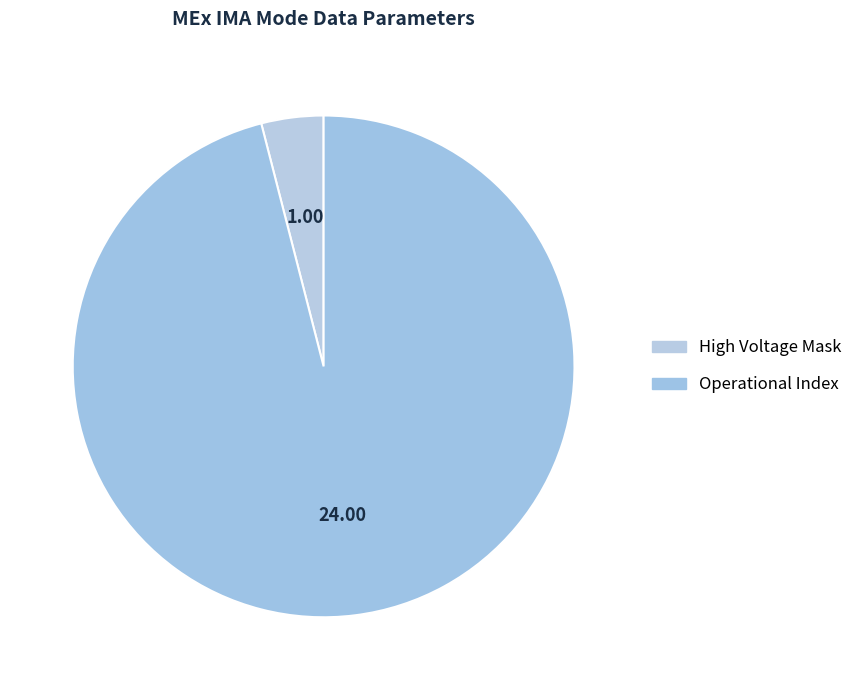

Rank the categories by value from highest to lowest.

Operational Index, High Voltage Mask